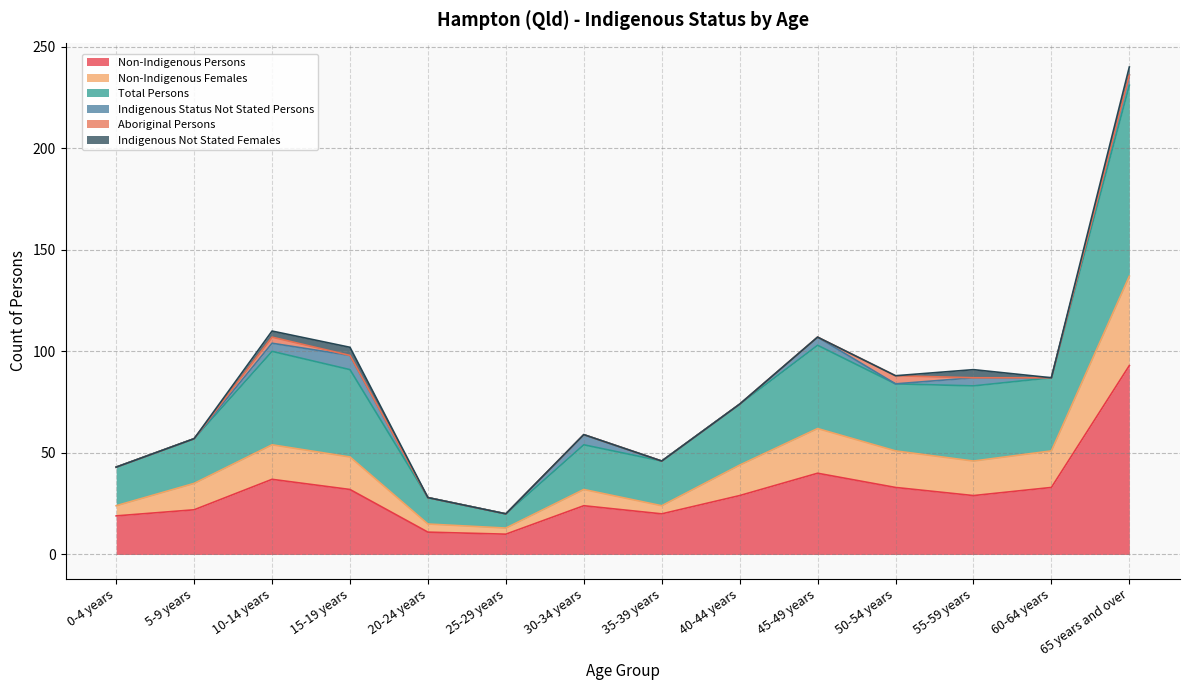

Does the chart display data point markers on the line(s)?

No